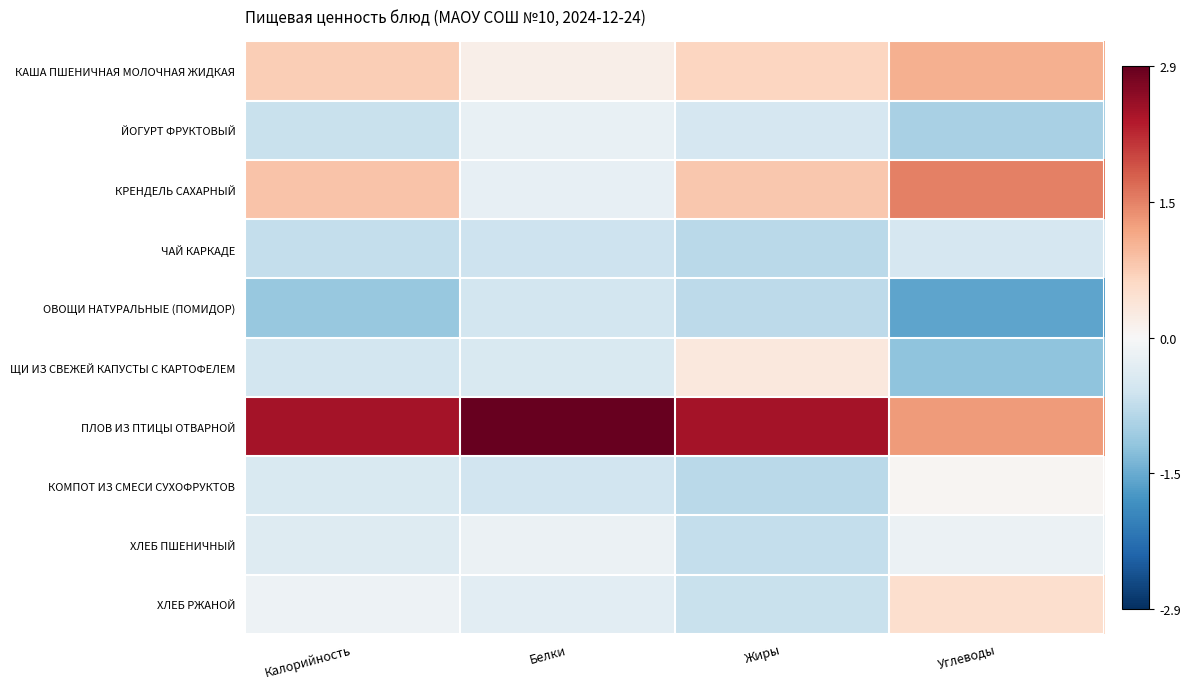

Which has a higher value, Жиры or Углеводы?

Углеводы